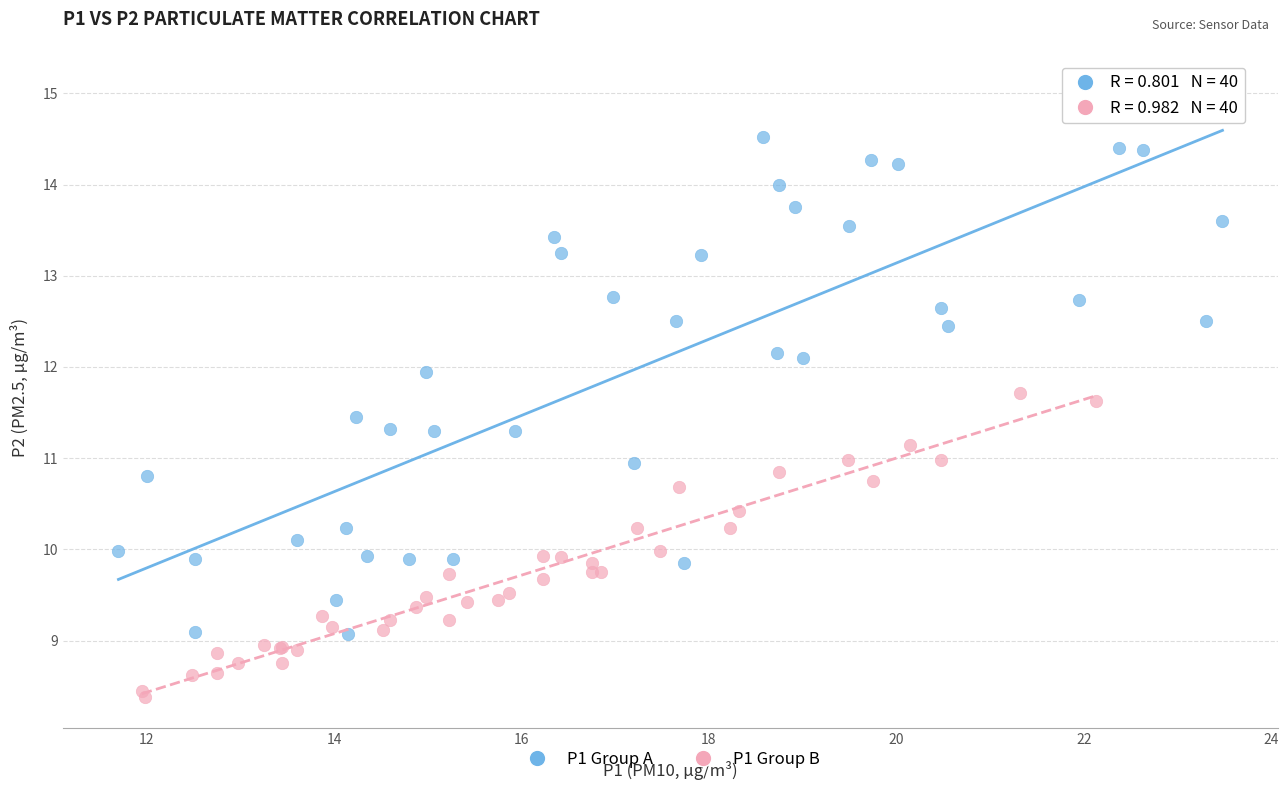

Which series contains the highest Y value?

P1 Group A